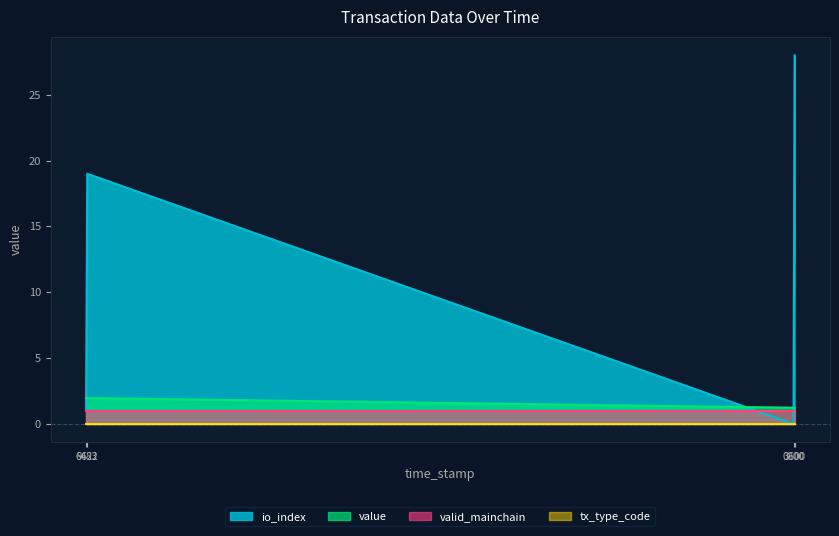

True or false: tx_type_code has a value of 0.0 at -1.

True